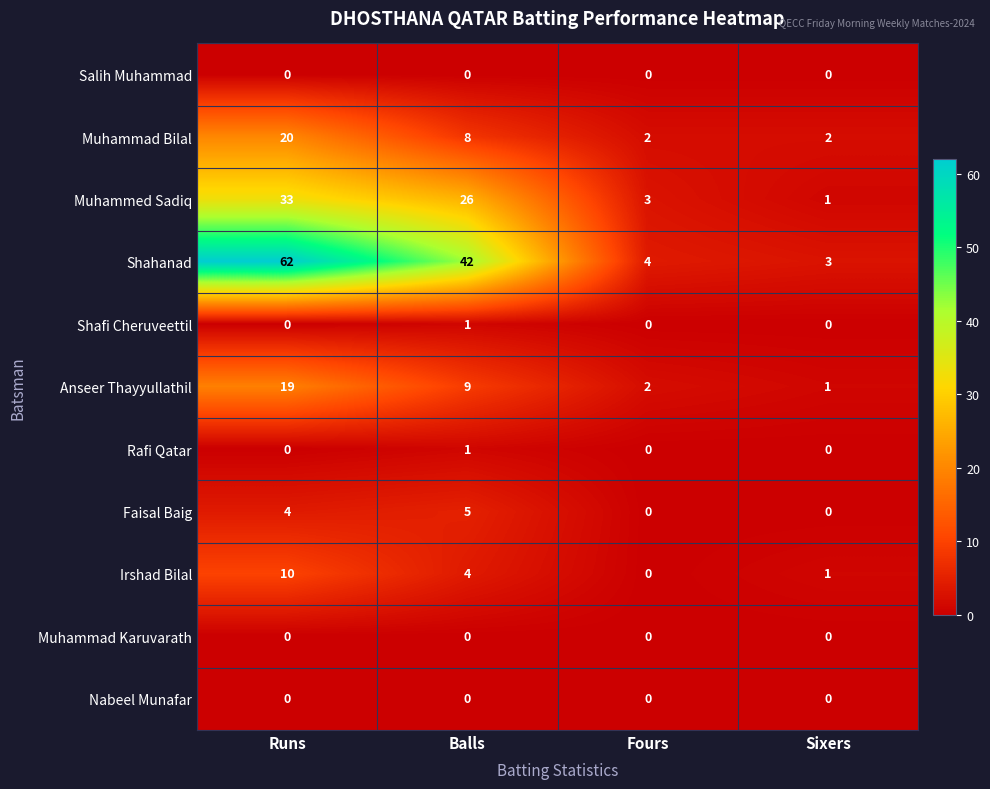

What is the difference between the highest and lowest values at Sixers?

3